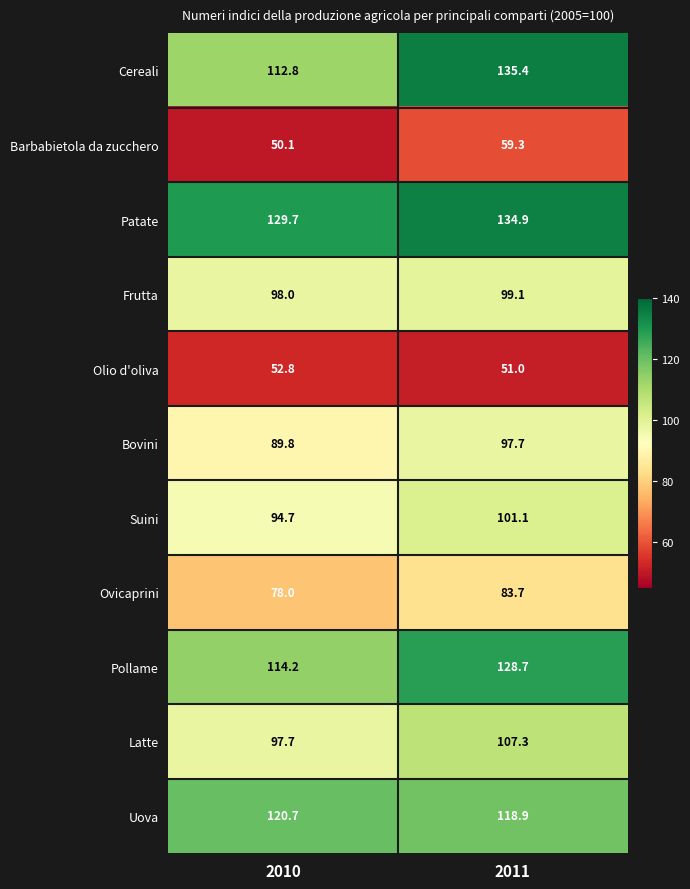

At which label does Barbabietola da zucchero first exceed 59?

2011